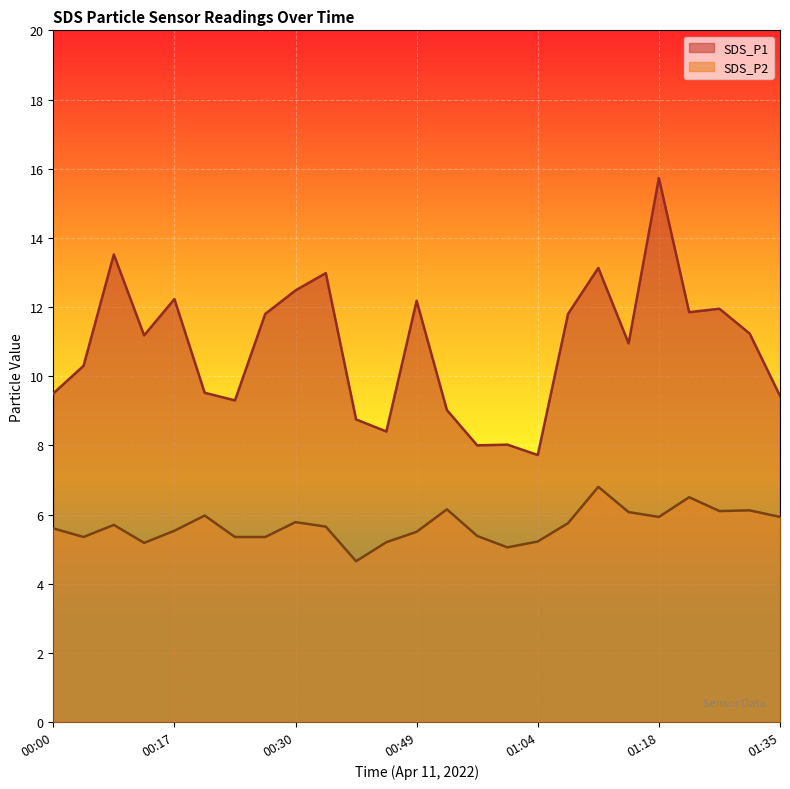

What is the minimum value for SDS_P2?

4.7